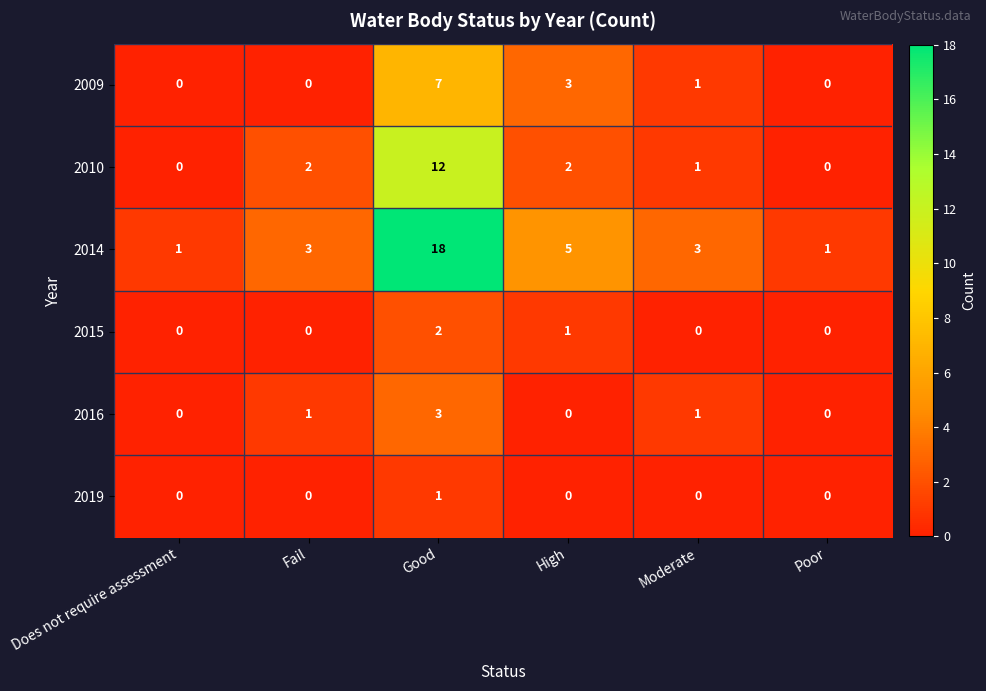

At which category is the sum across all series the highest?

Good